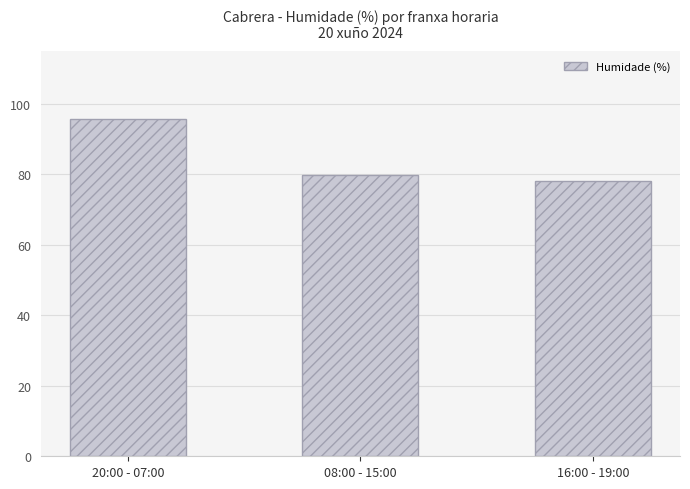

At which label is the value closest to 86?

08:00 - 15:00